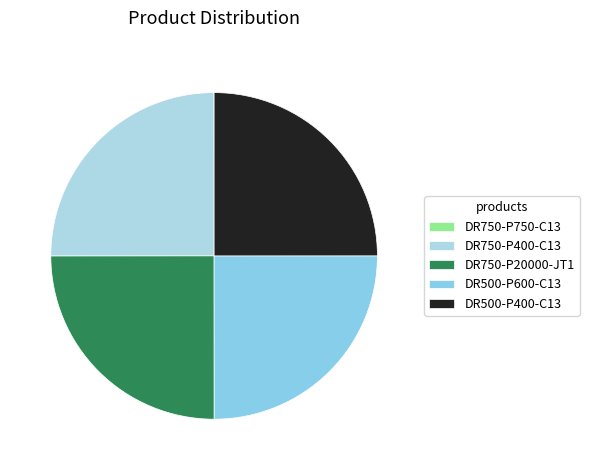

What percentage is NOT represented by DR750-P400-C13?

75.0%